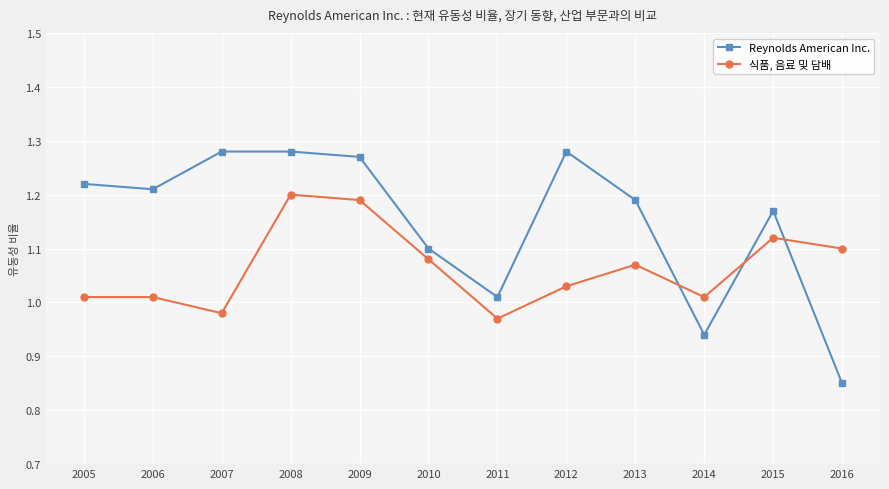

True or false: 식품, 음료 및 담배 has more than 0 interior local peaks.

True